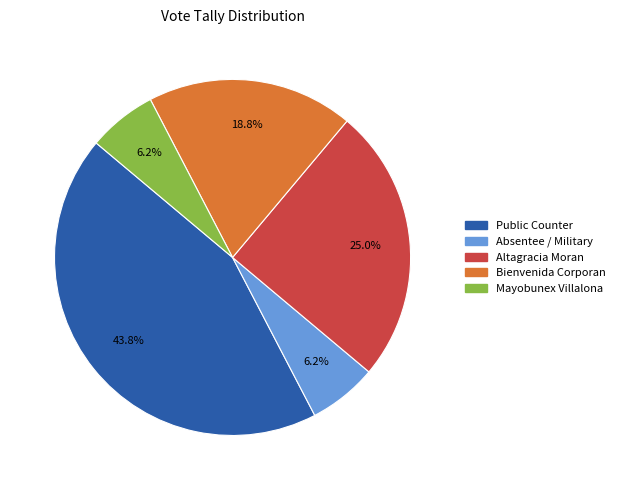

What is the largest slice in the pie chart?

Public Counter